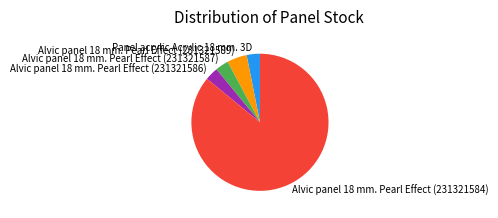

Which category has the biggest portion of the pie?

Alvic panel 18 mm. Pearl Effect (231321584)